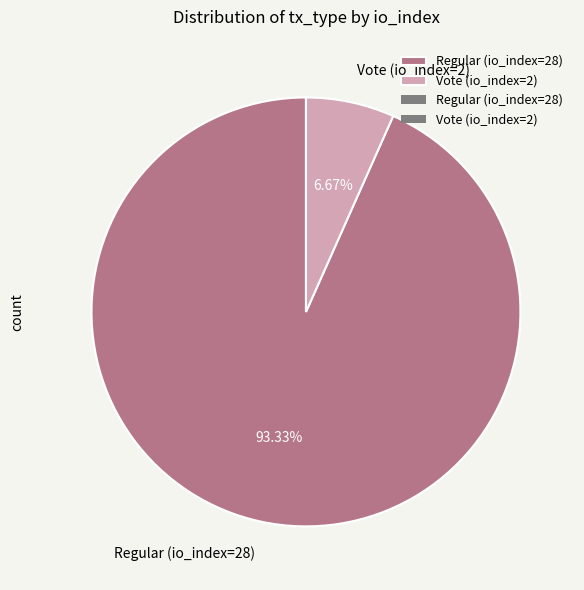

To the nearest percent, what percentage of the pie is Regular (io_index=28)?

93%